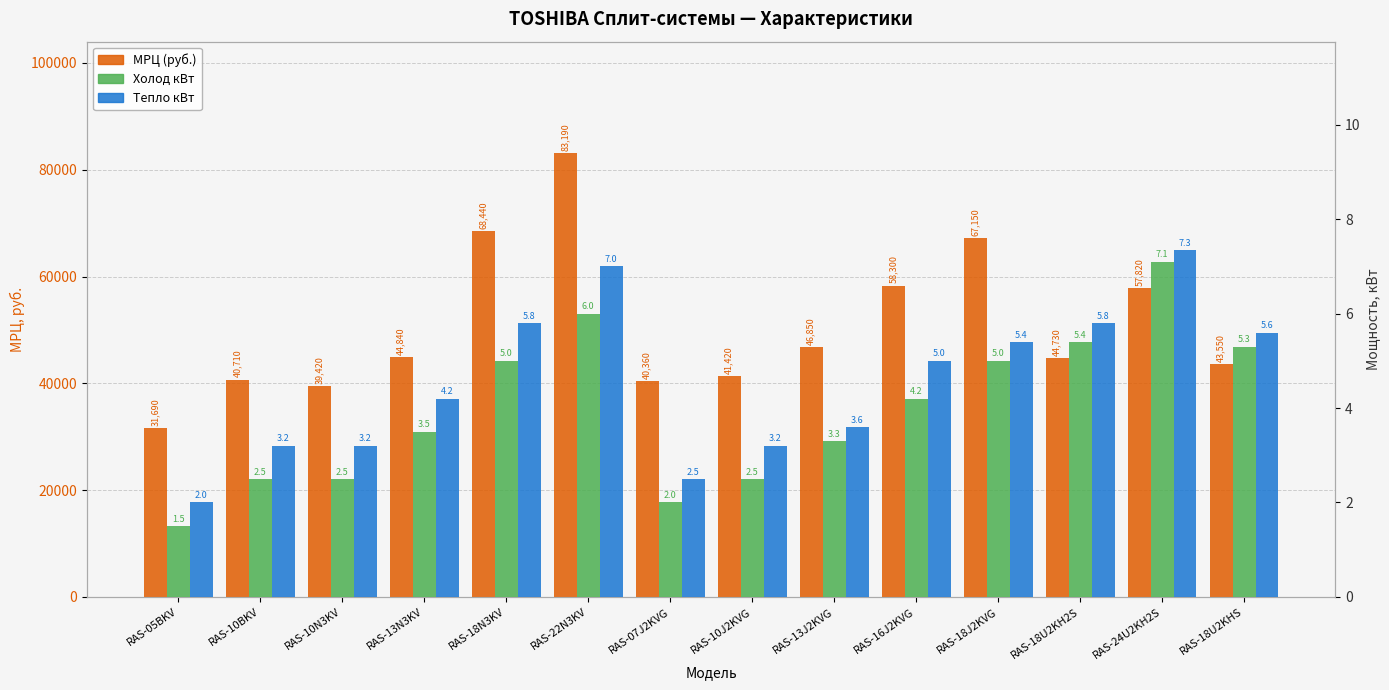

How many data points in Тепло кВт are less than 5?

7